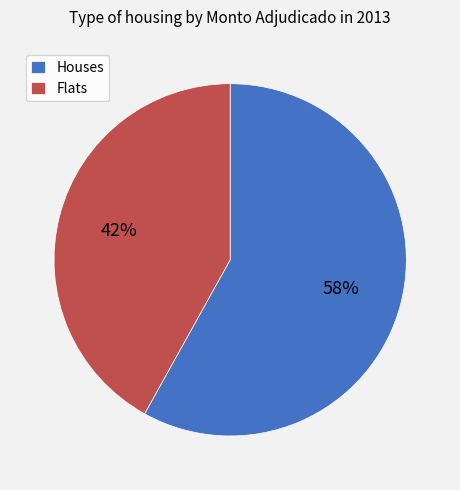

To the nearest percent, what percentage of the pie is Flats?

42%